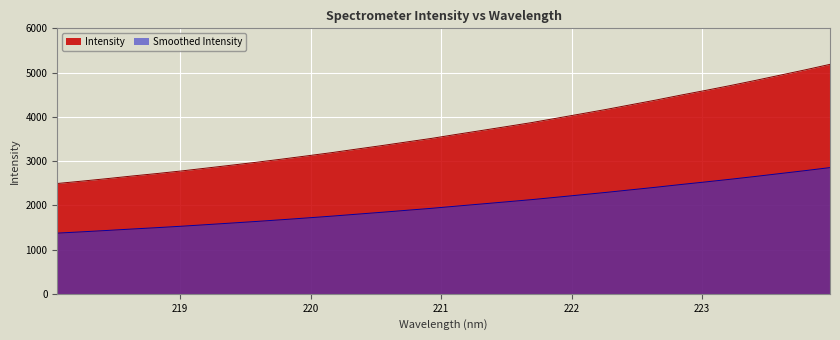

How many lines are shown in the chart?

2